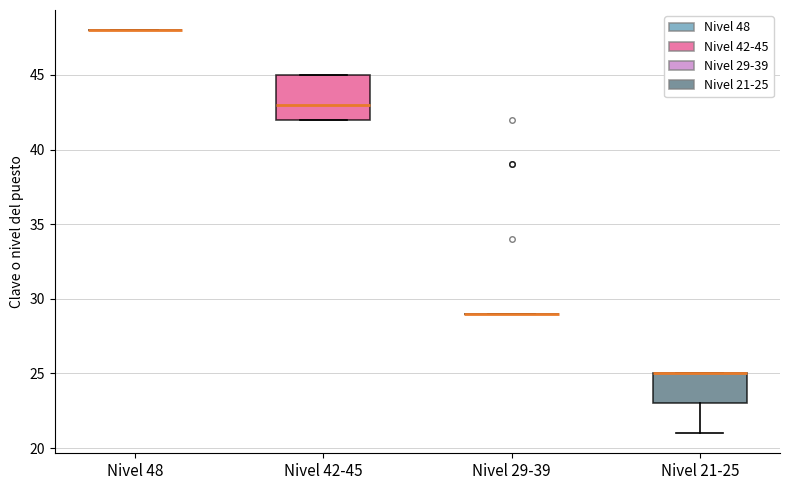

Which box is the tallest, from its lower edge to its upper edge?

Nivel 42-45